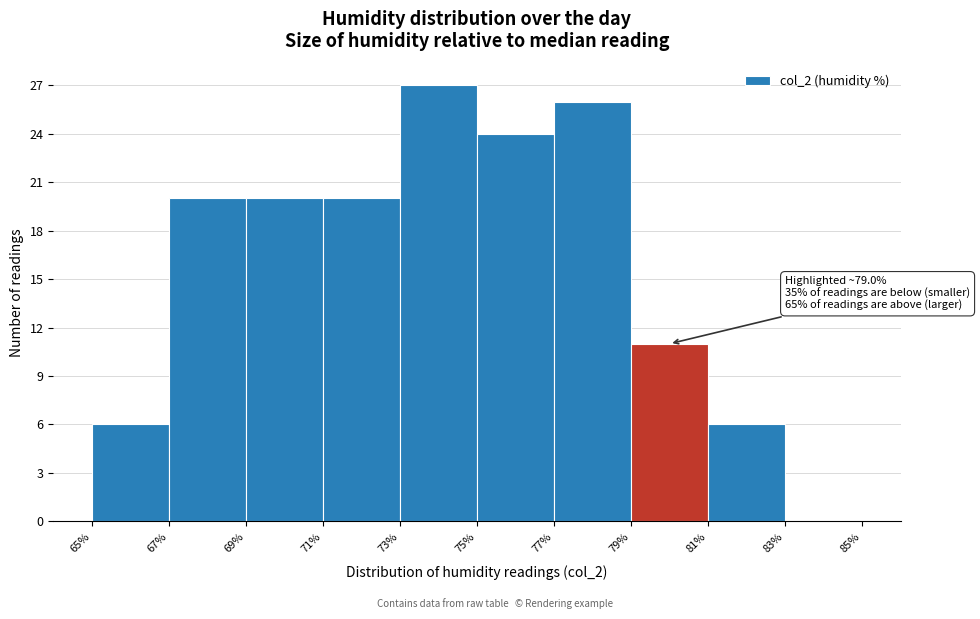

Which range on the x-axis has the tallest bar?

73% to 75%